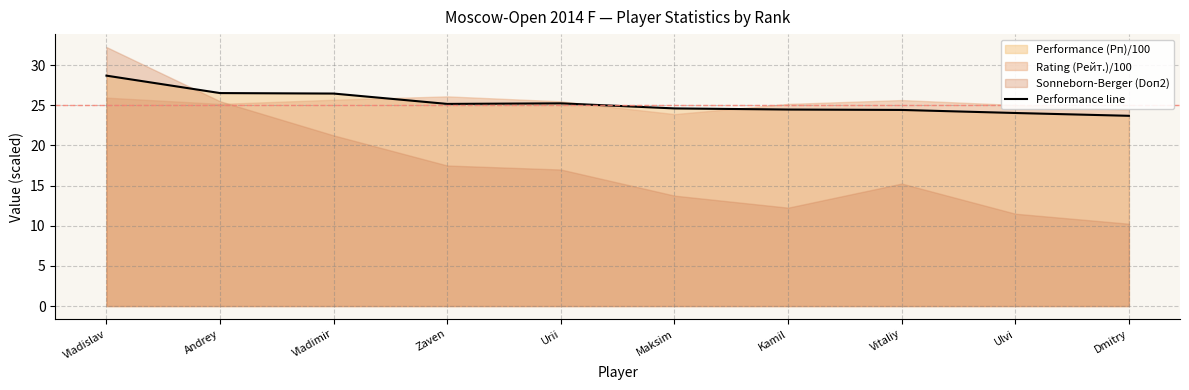

Which has a higher value, Kamil or Maksim?

Maksim